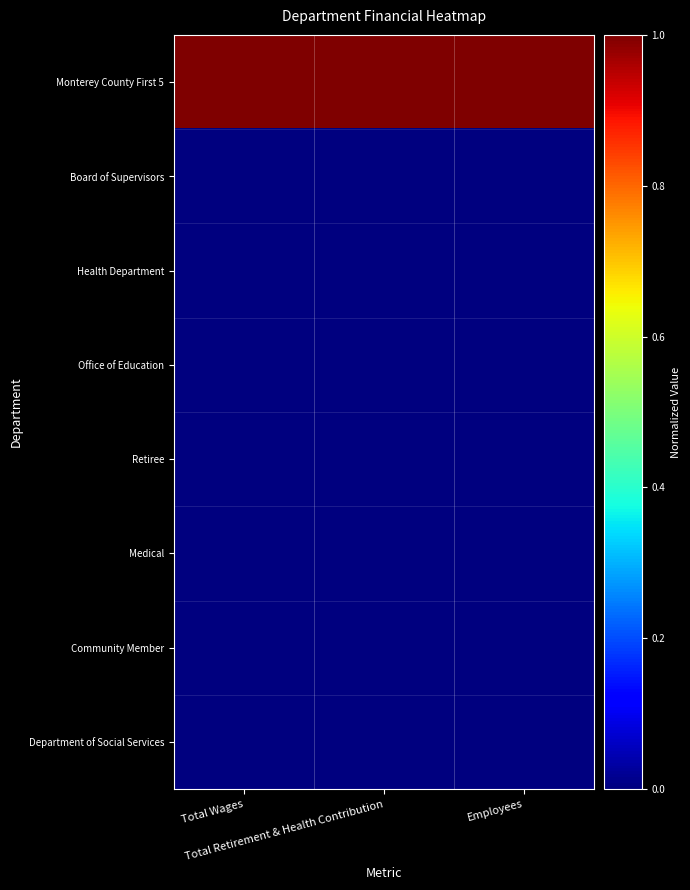

Which series has the widest spread of values?

Monterey County First 5